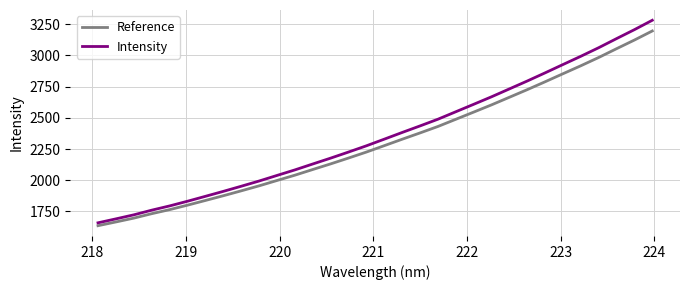

Reading left to right, what are all the values shown in this chart?

Reference: 1636.0	1665.9	1696.6	1732.2	1764.6	1800.4	1837.9	1875.8	1915.0	1955.0	1997.8	2040.3	2085.8	2130.8	2177.6	2225.5	2276.6	2328.1	2378.6	2430.2	2487.7	2545.2	2603.3	2664.1	2725.1	2788.2	2852.5	2916.4	2982.7	3052.9	3122.3	3194.9
Intensity: 1659.2	1690.7	1723.0	1760.3	1794.3	1831.8	1871.1	1910.8	1951.8	1993.6	2038.2	2082.6	2130.0	2176.9	2225.6	2275.5	2328.7	2382.2	2434.7	2488.3	2548.0	2607.7	2667.9	2731.0	2794.2	2859.6	2926.2	2992.4	3061.0	3133.7	3205.4	3280.5